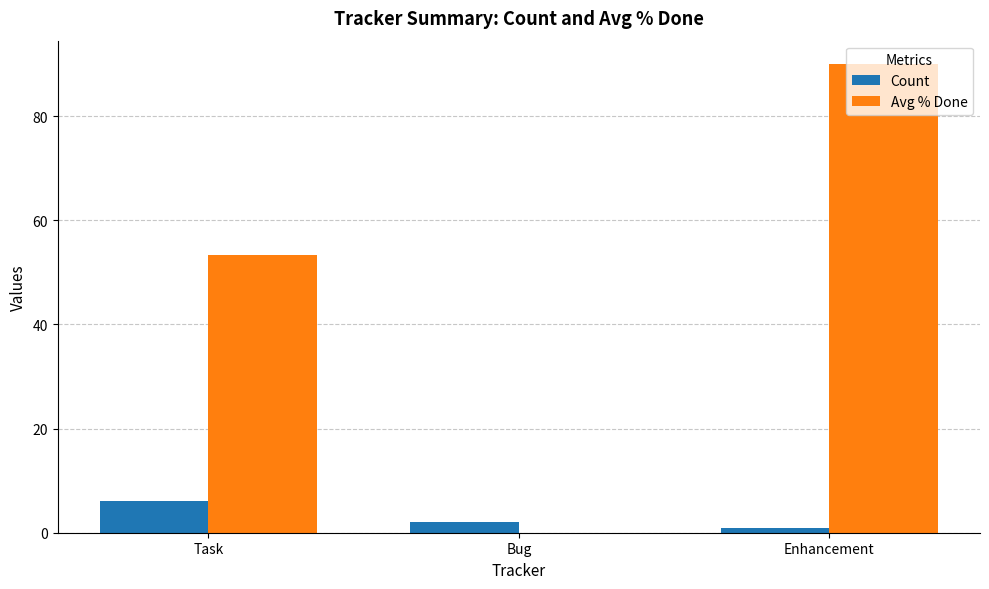

The Avg % Done series shows 0.0 at Bug. True or false?

True